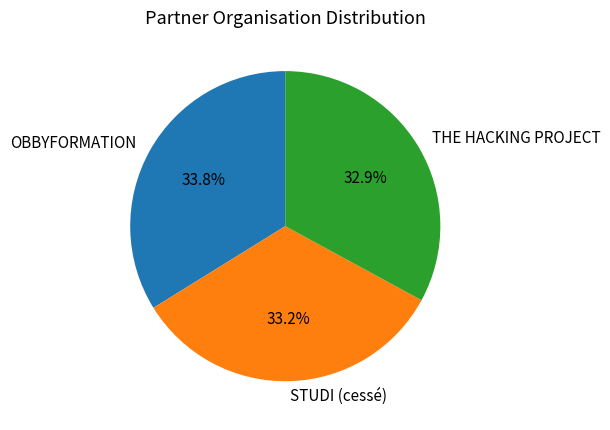

How many slices are in this pie chart?

3